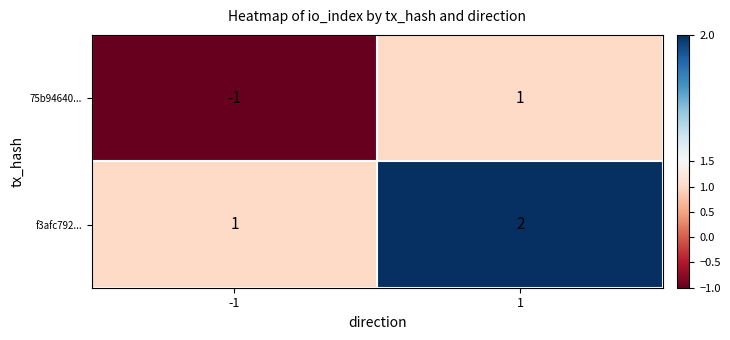

What is the sum of all f3afc792... values?

3